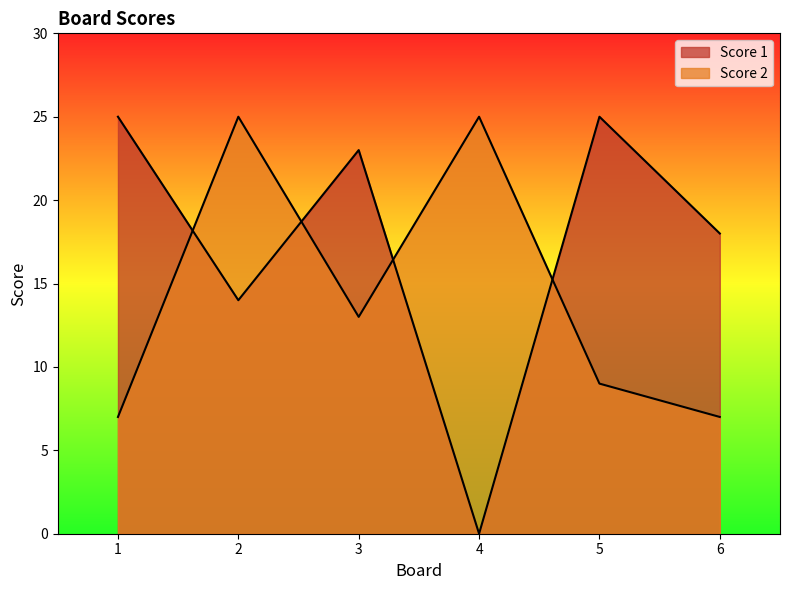

Reading left to right, what are all the values shown in this chart?

Score 1: 1=25	2=14	3=23	4=0	5=25	6=18
Score 2: 1=7	2=25	3=13	4=25	5=9	6=7